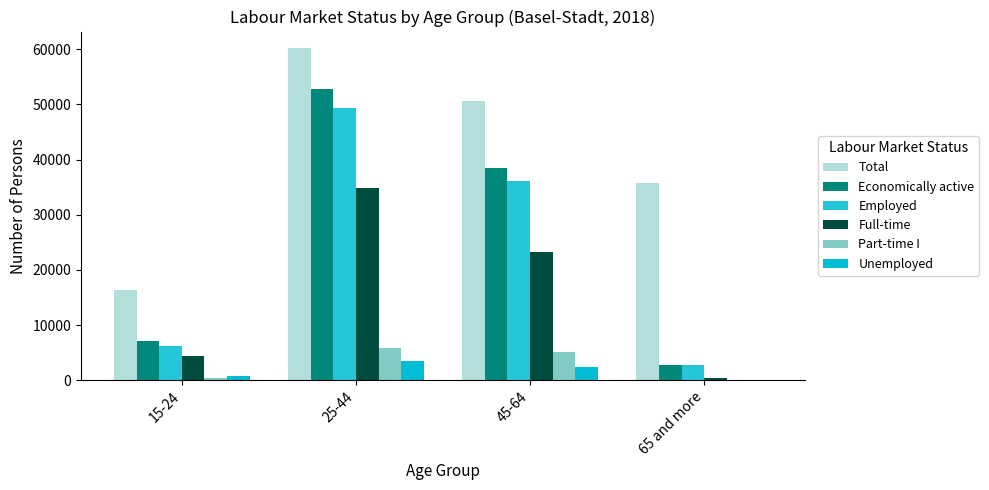

The value of Part-time I at 45-64 is 5171.5. True or false?

True